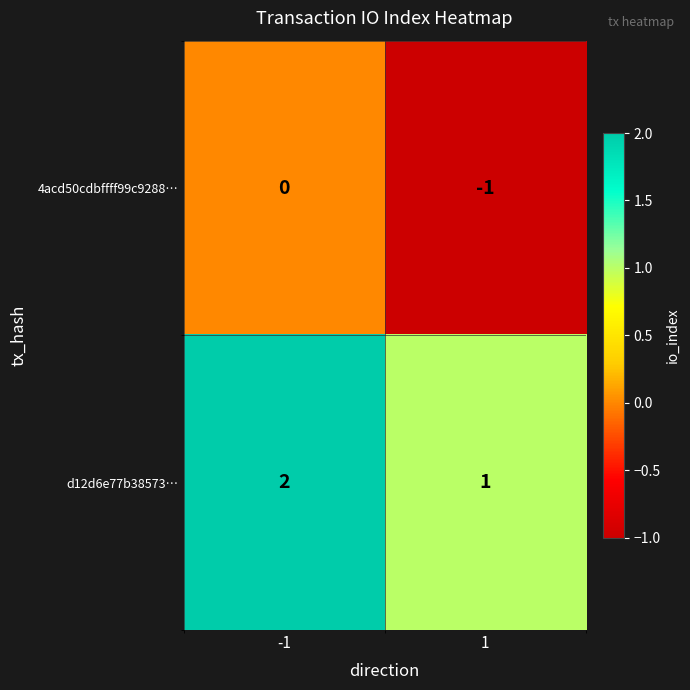

Is the value of 4acd50cdbffff99c9288… at -1 greater than the value of d12d6e77b38573… at 1?

No